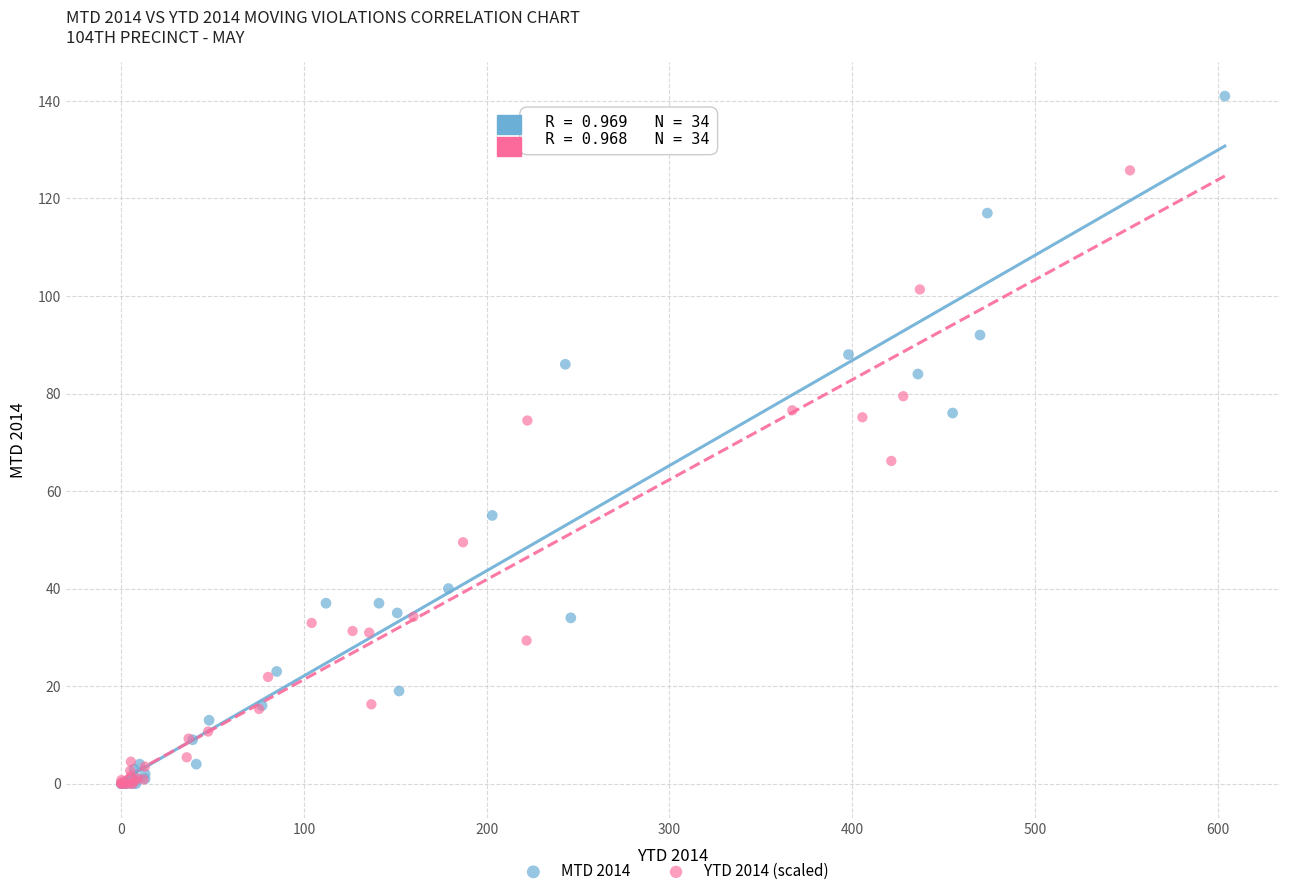

Which series reaches the maximum Y coordinate?

MTD 2014